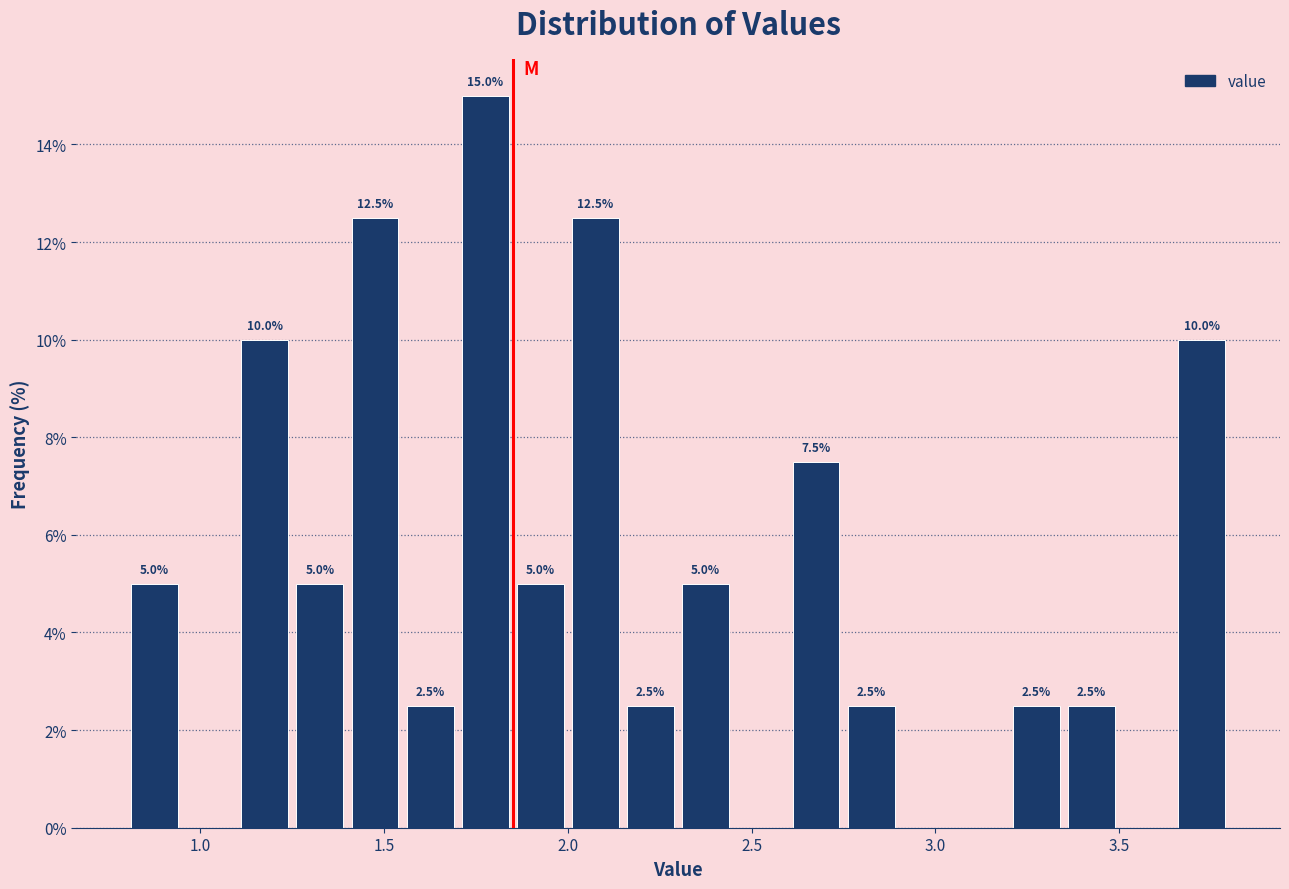

Around what value on the x-axis is the tallest bar? Give the approximate position of its centre, as read against the axis.

1.80